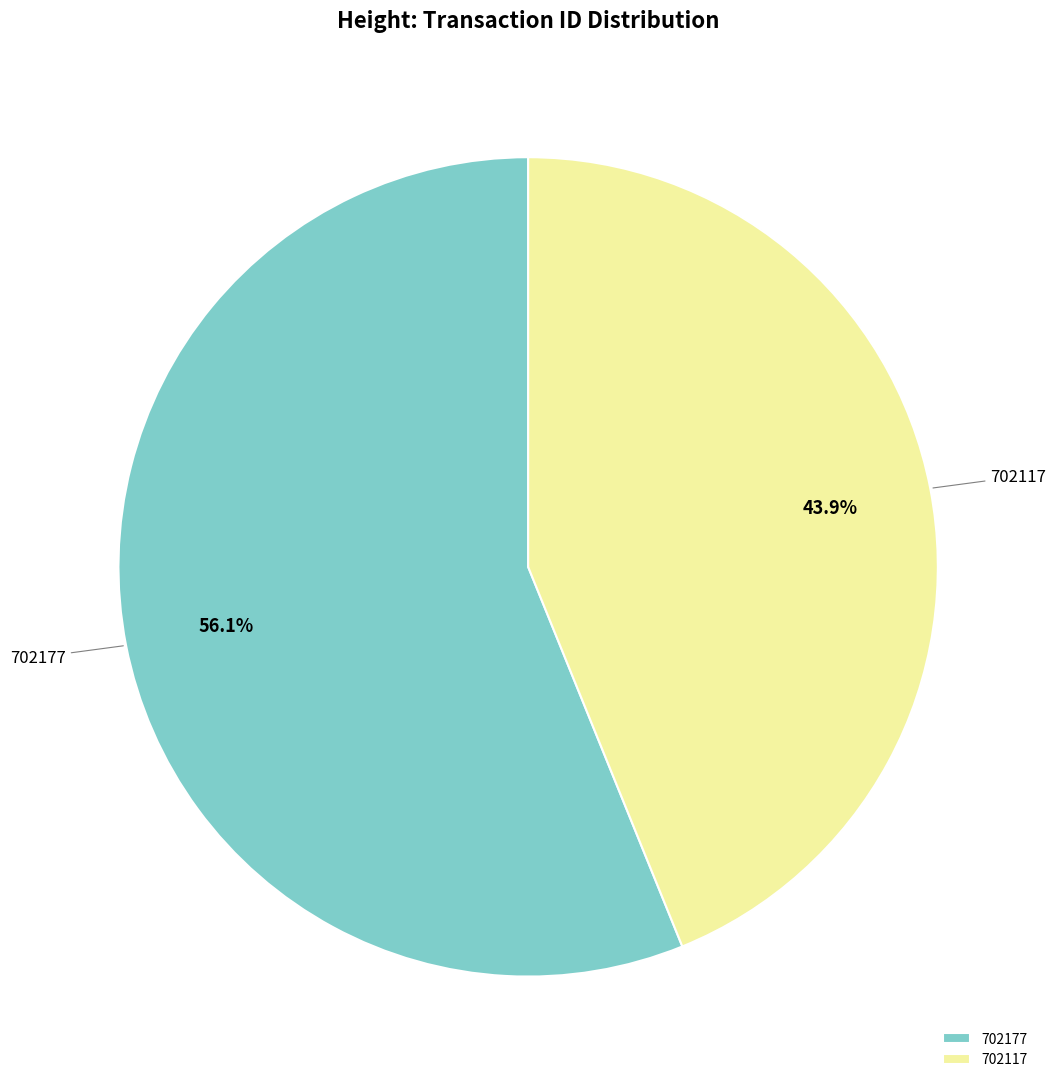

Does 702177 account for over 50% of the chart?

Yes